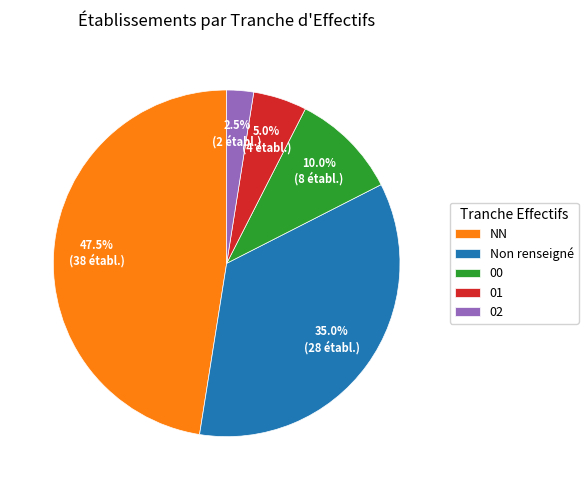

Is 00 the majority of the pie?

No